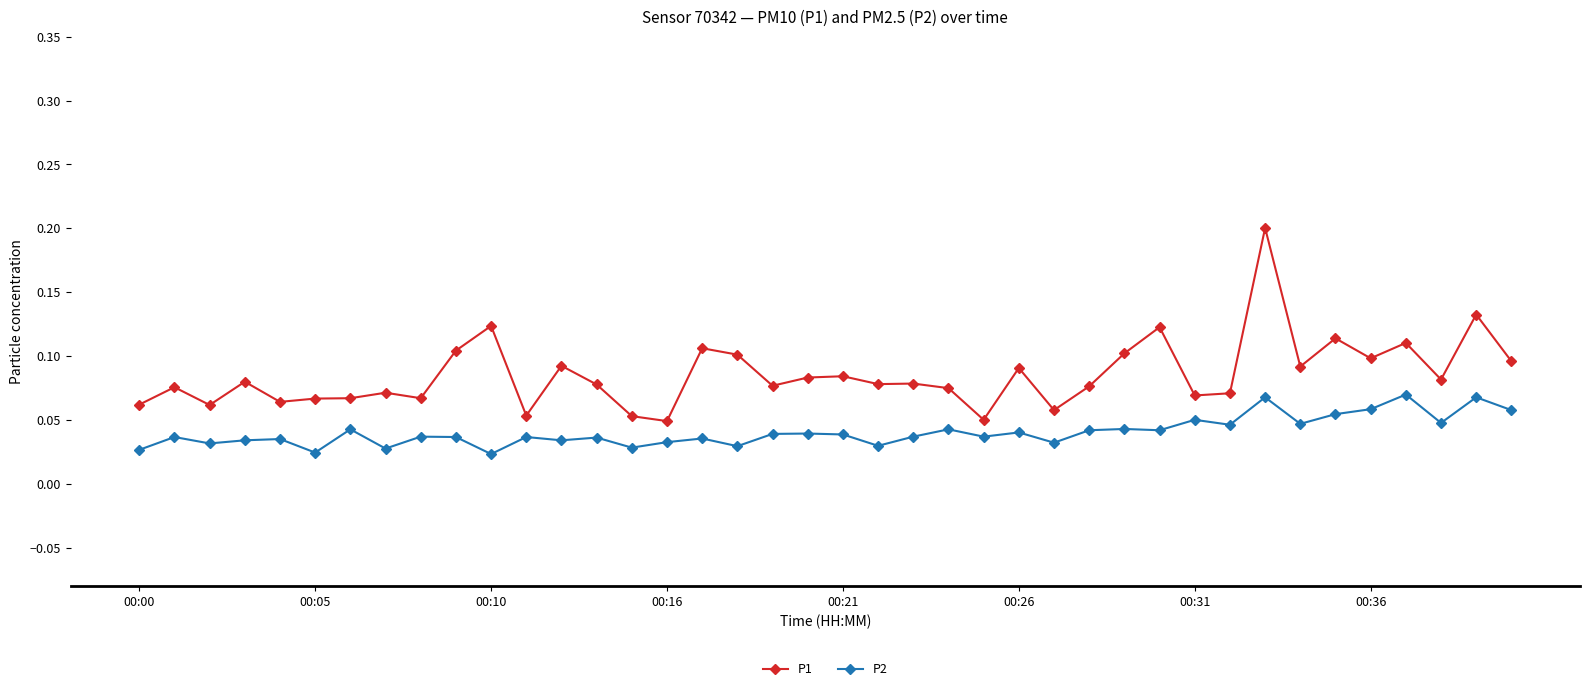

Rank the series by their average value, from lowest to highest.

P2, P1